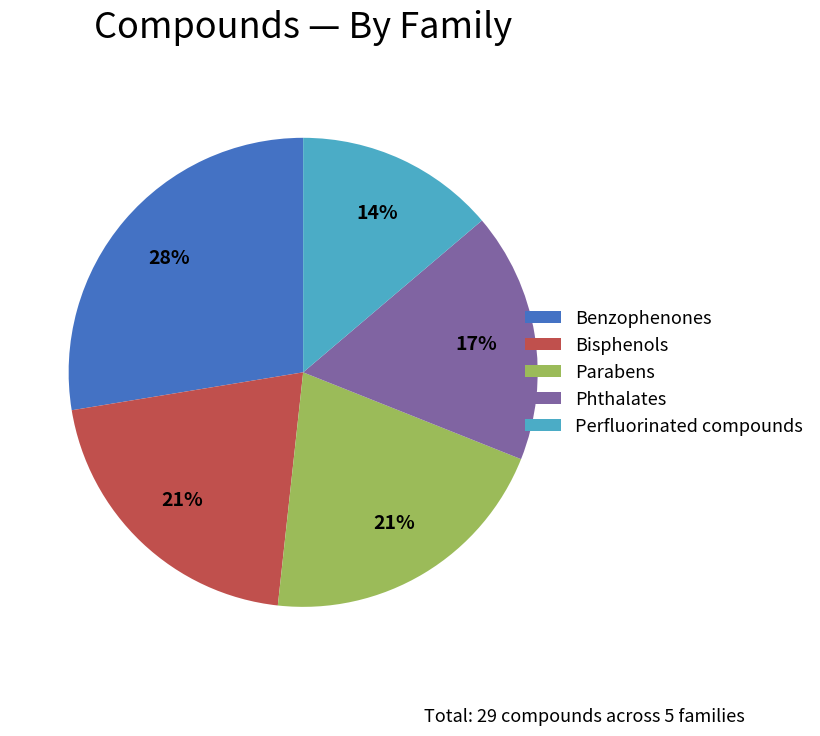

Which category has the smallest portion of the pie?

Perfluorinated compounds